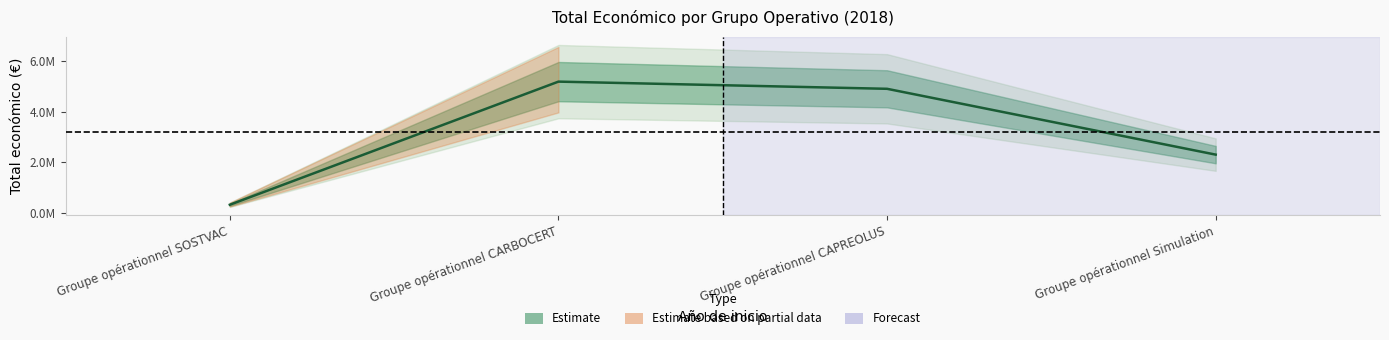

How many data points does each series have?

4